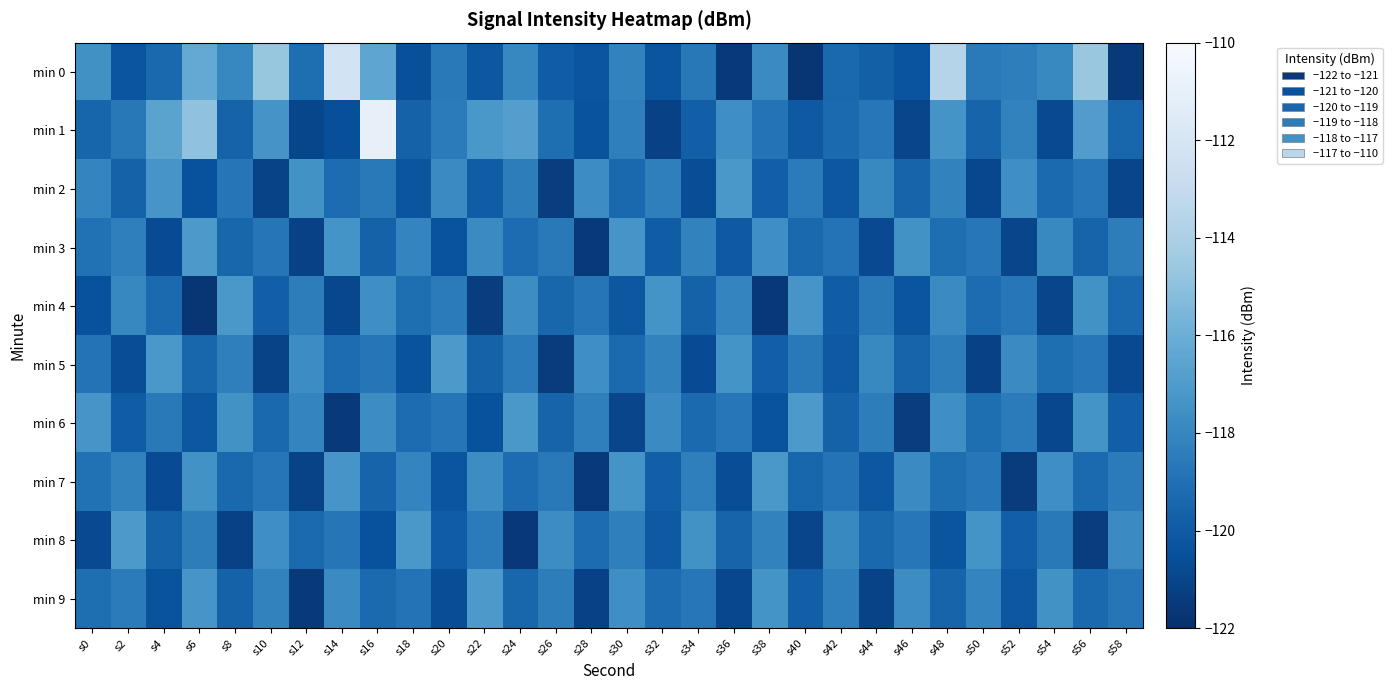

At s34, list the series in order from largest to smallest.

min 8, min 3, min 7, min 0, min 9, min 6, min 4, min 1, min 2, min 5